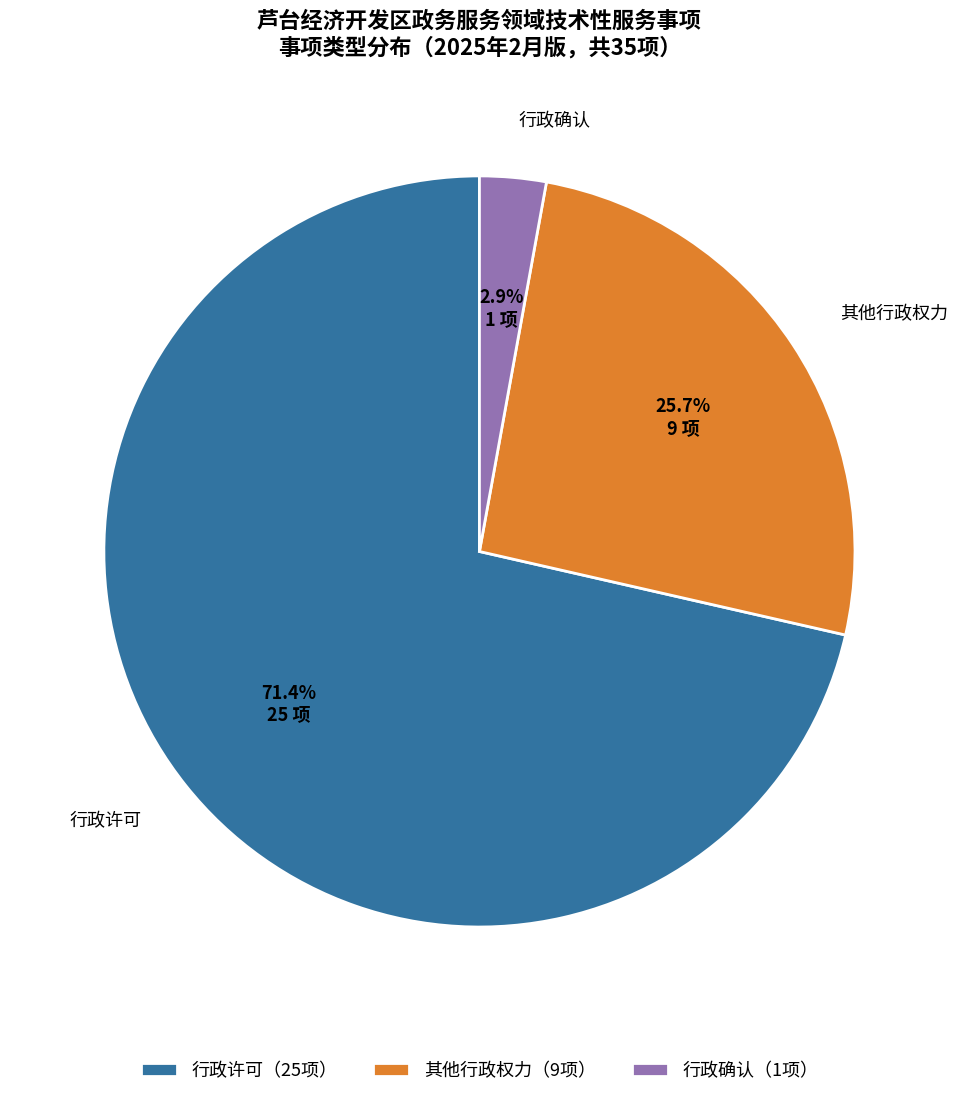

What percentage is NOT represented by 行政许可（25项）?

28.6%